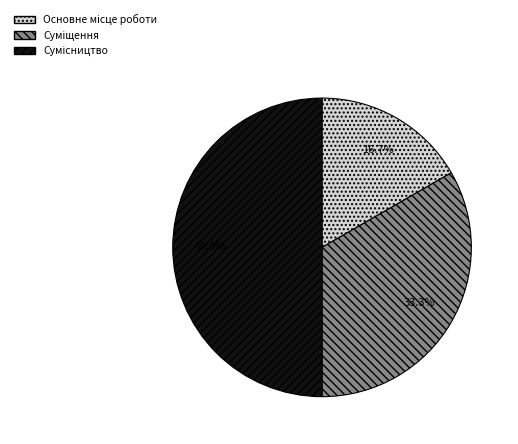

Combined, what portion of the pie is Сумісництво and Основне місце роботи?

66.7%